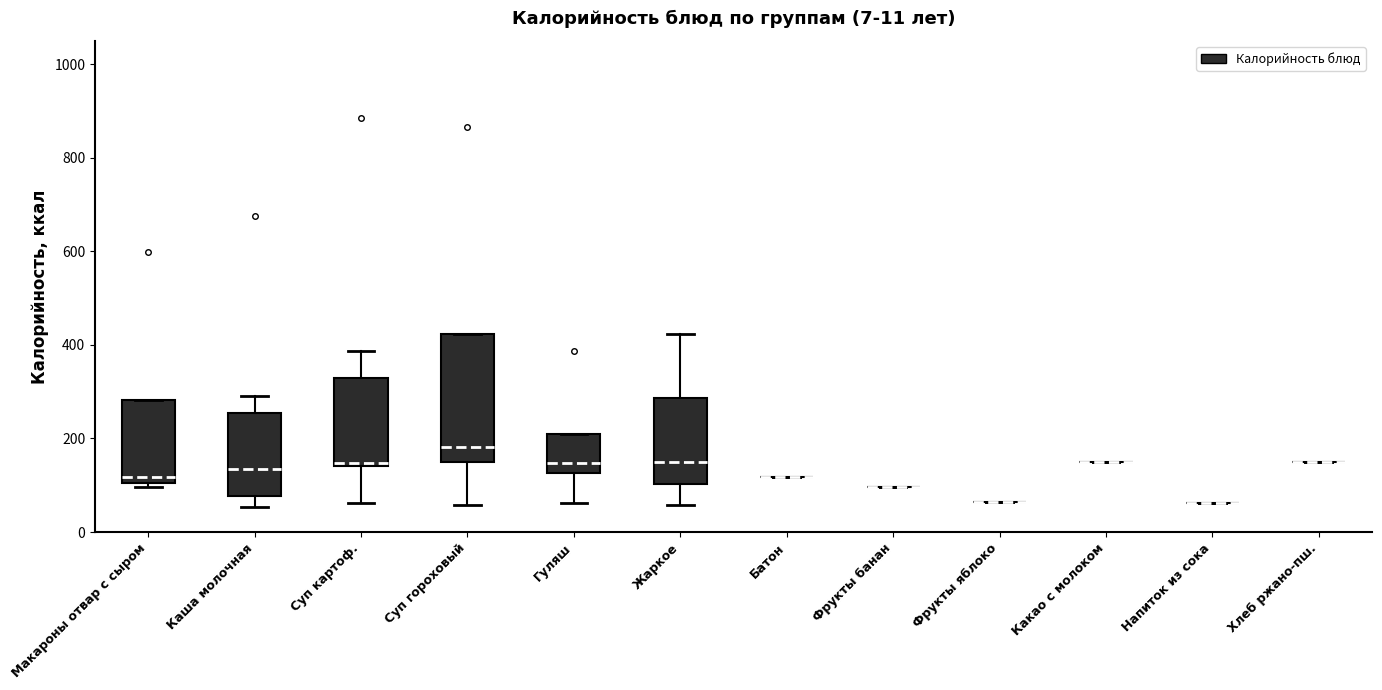

Comparing the boxes themselves (not the whiskers), which one is the tallest?

Суп гороховый